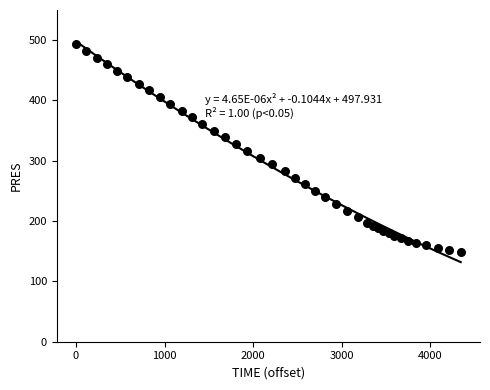

What is the range of Y values (max minus min)?

345.1